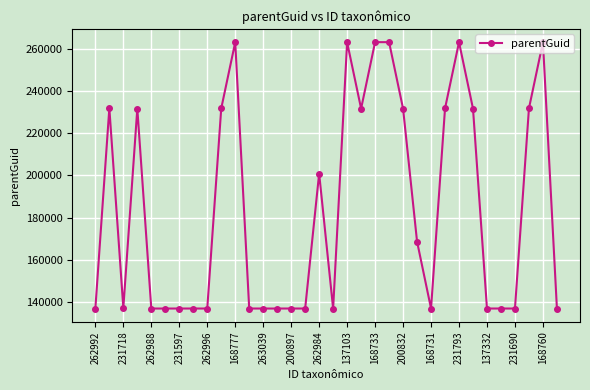

True or false: the data has more than 2 interior local peaks.

True